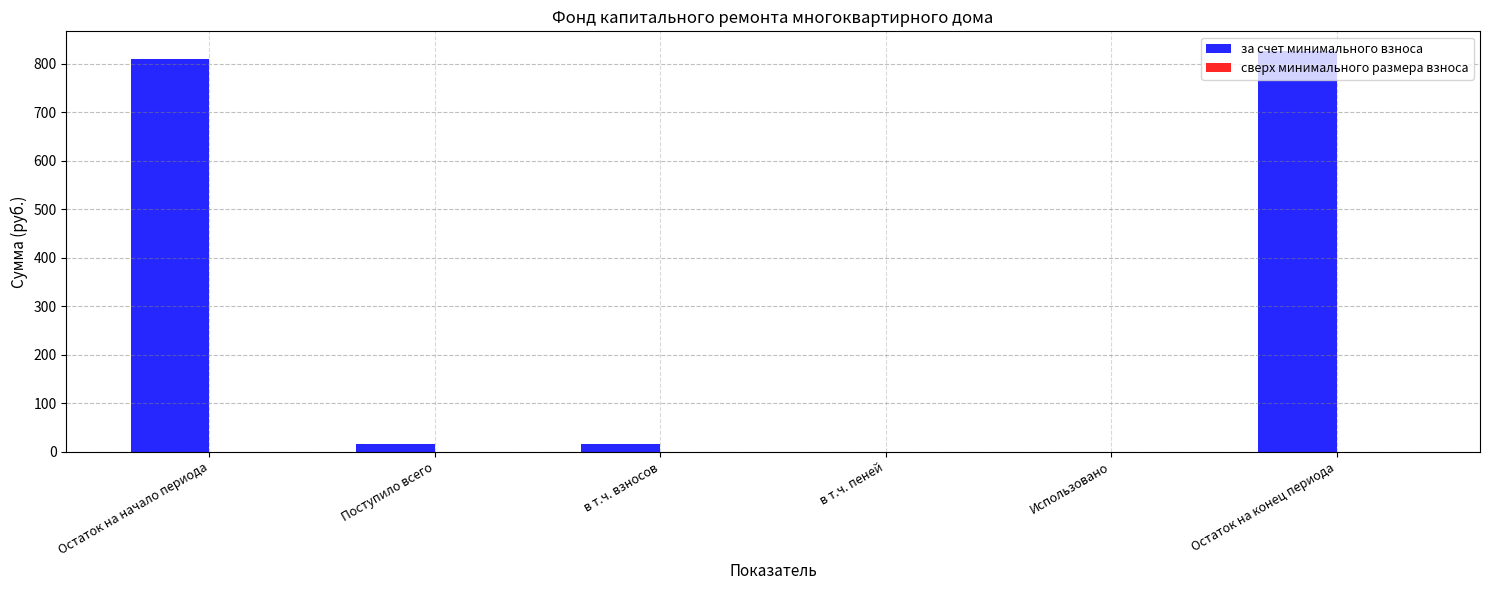

What is the greatest value displayed?

825.7